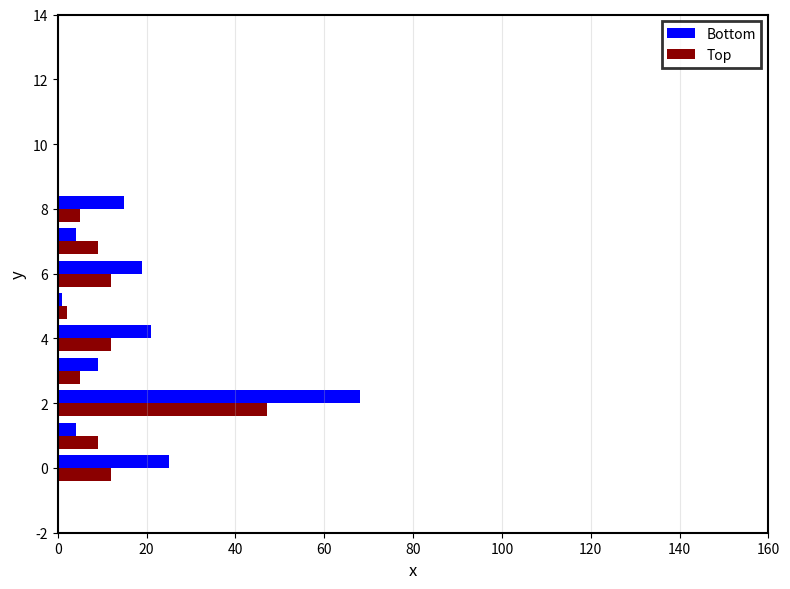

Count the number of data series in this chart.

2